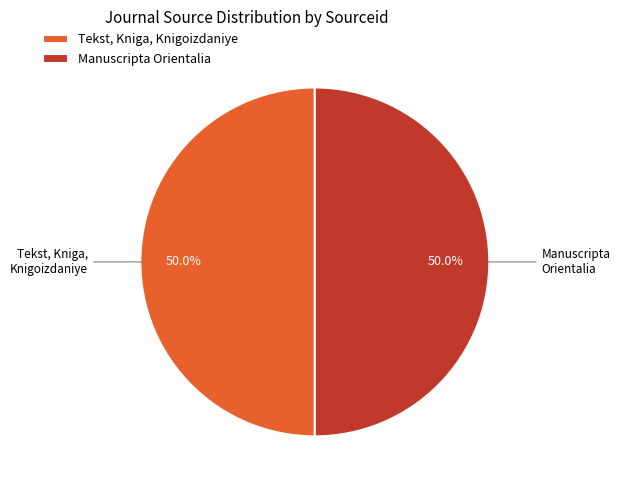

What portion of the pie excludes Manuscripta Orientalia?

50.0%